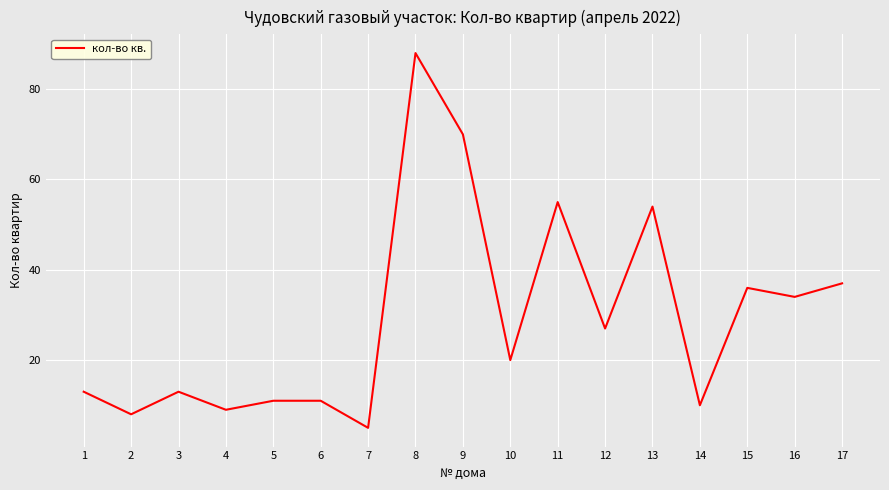

Between 11 and 17, which is larger?

11